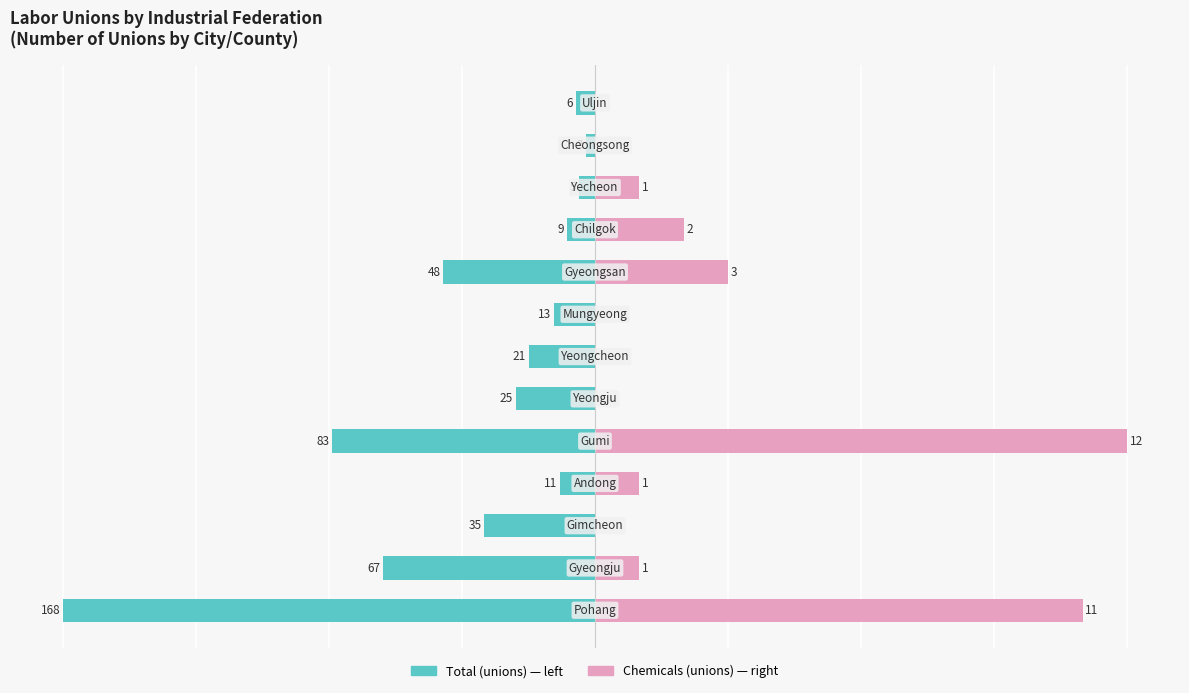

Rank the series at 6 from highest to lowest value.

Chemicals (unions), Total (unions)